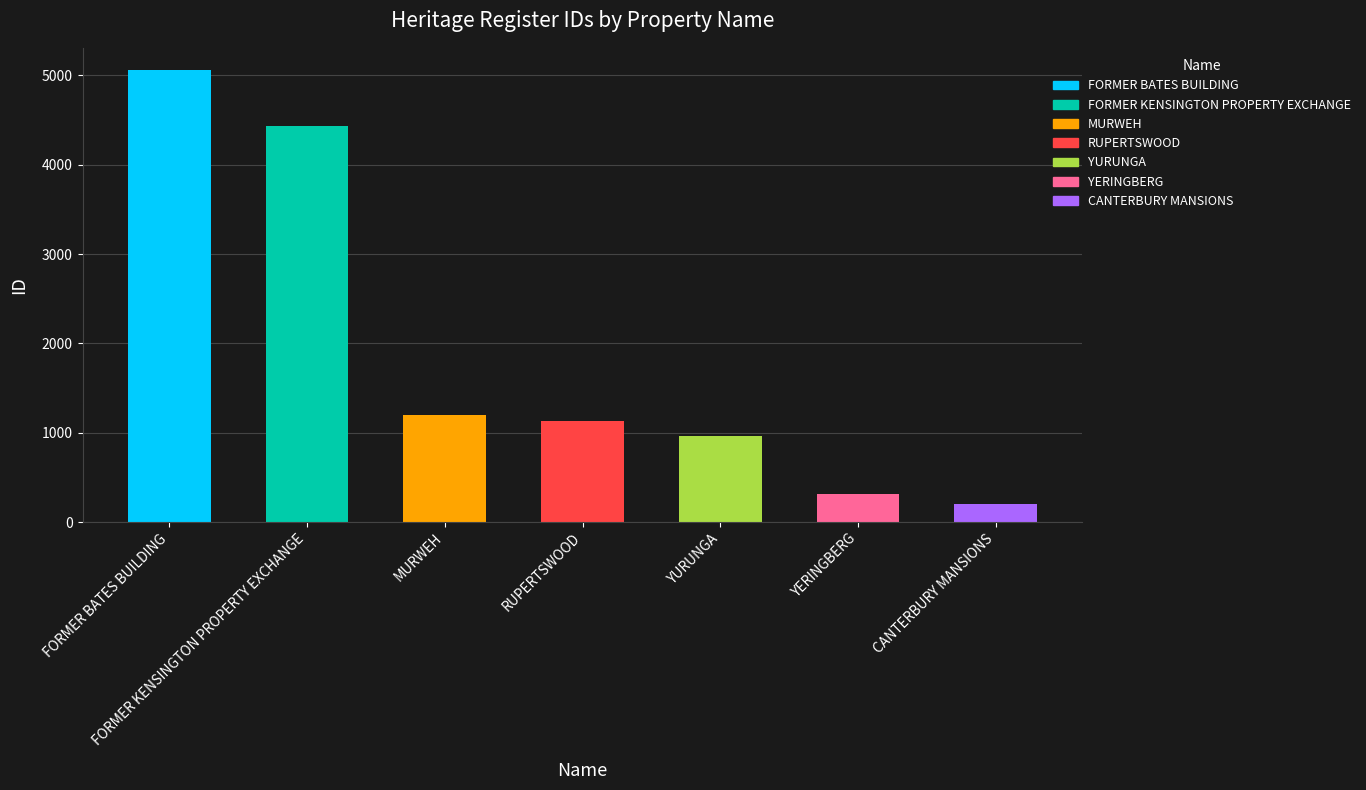

Which category has the highest value across all series?

FORMER BATES BUILDING